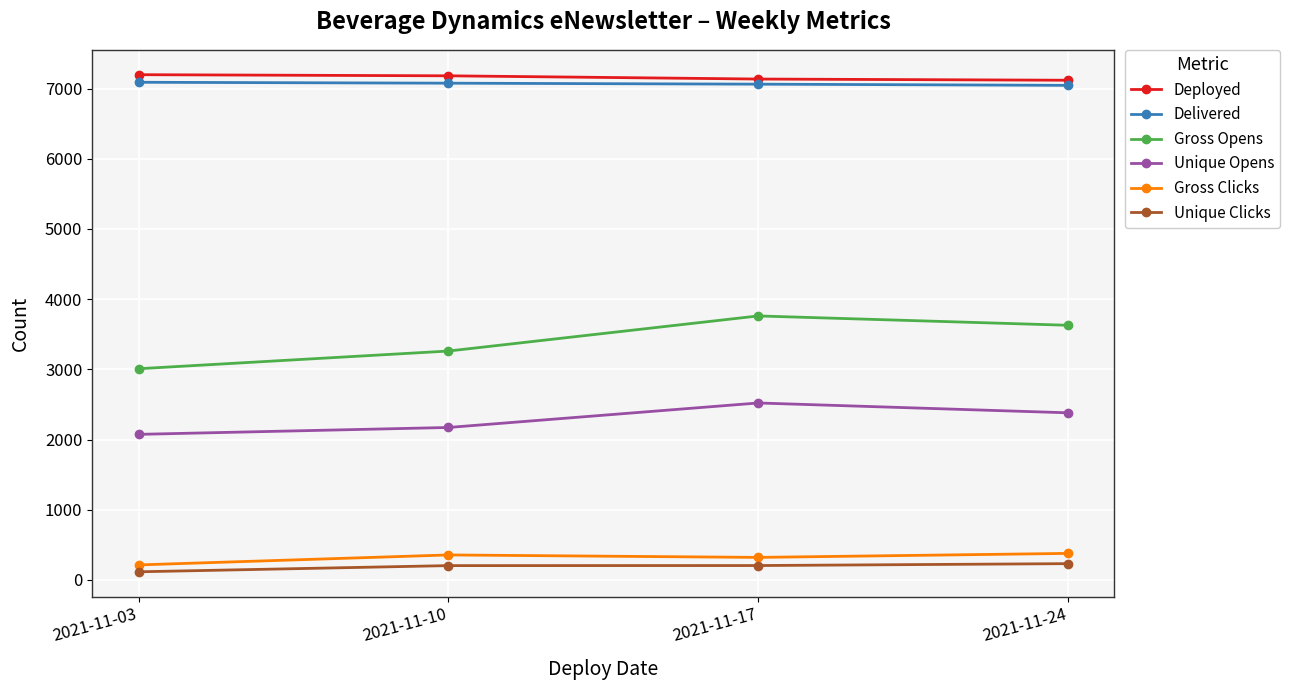

What is the highest value of the Deployed series?

7198